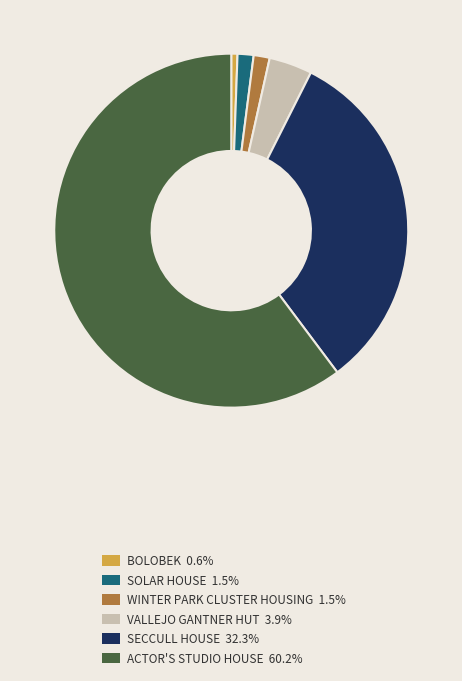

Combined, do SECCULL HOUSE 32.3% and ACTOR'S STUDIO HOUSE 60.2% account for over 50%?

Yes